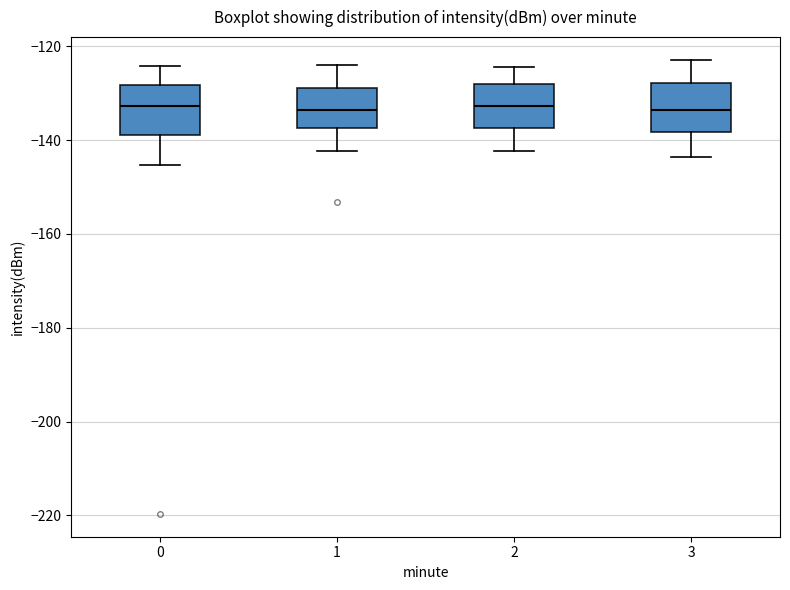

Reading left to right, read every box against the y-axis: the position of its median line, the range the box covers, and the ends of its whiskers. The values are not printed on the chart, so give them approximately, as read against the axis.

0: median -132, box -138 to -128, whiskers -146 to -124
1: median -134, box -138 to -128, whiskers -142 to -124
2: median -132, box -138 to -128, whiskers -142 to -124
3: median -134, box -138 to -128, whiskers -144 to -122